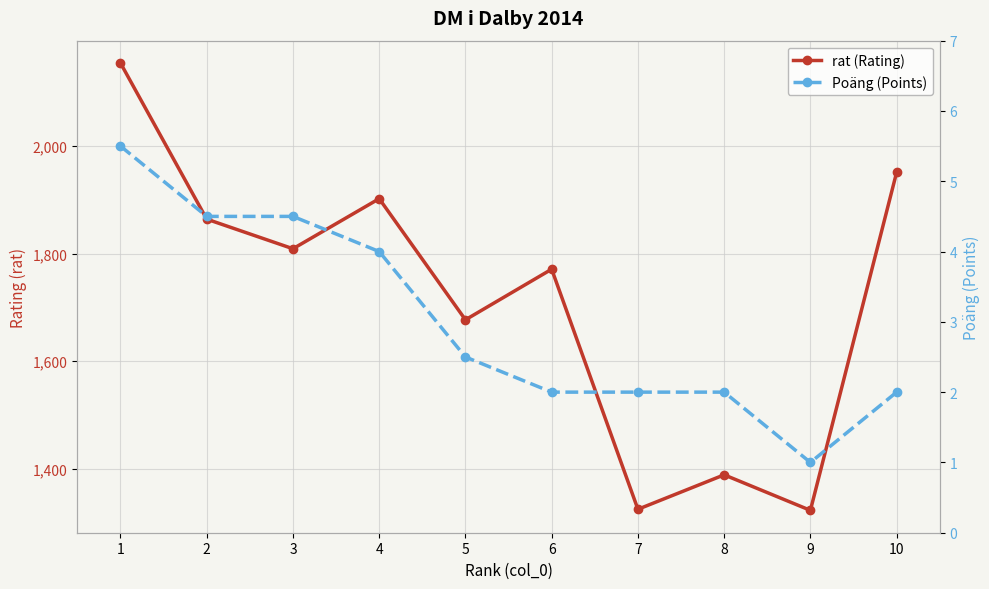

The Poäng (Points) series shows 4.5 at 3. True or false?

True